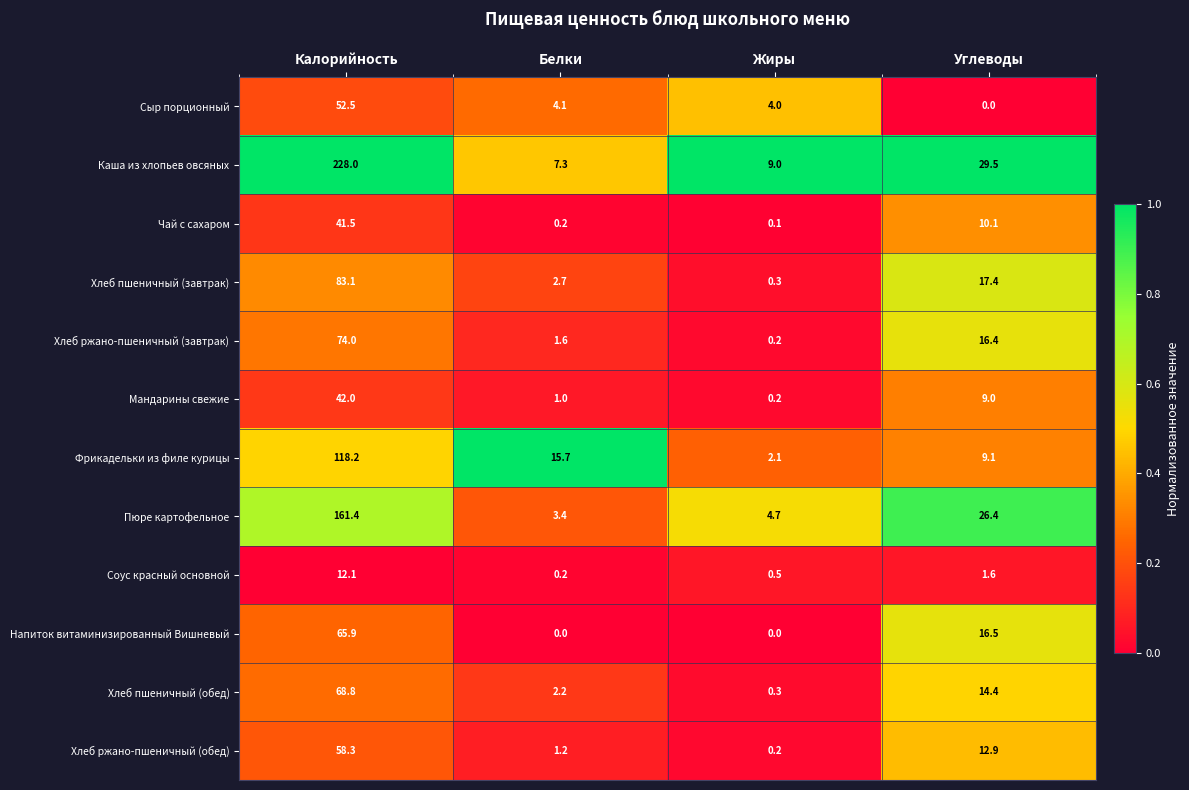

What value does the Мандарины свежие series have at Углеводы?

9.0